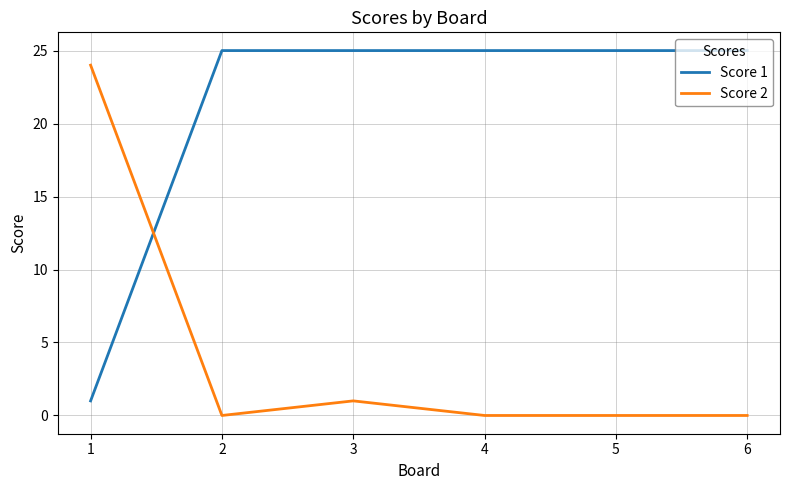

What is the difference between the maximum and minimum values in the Score 2 series?

24